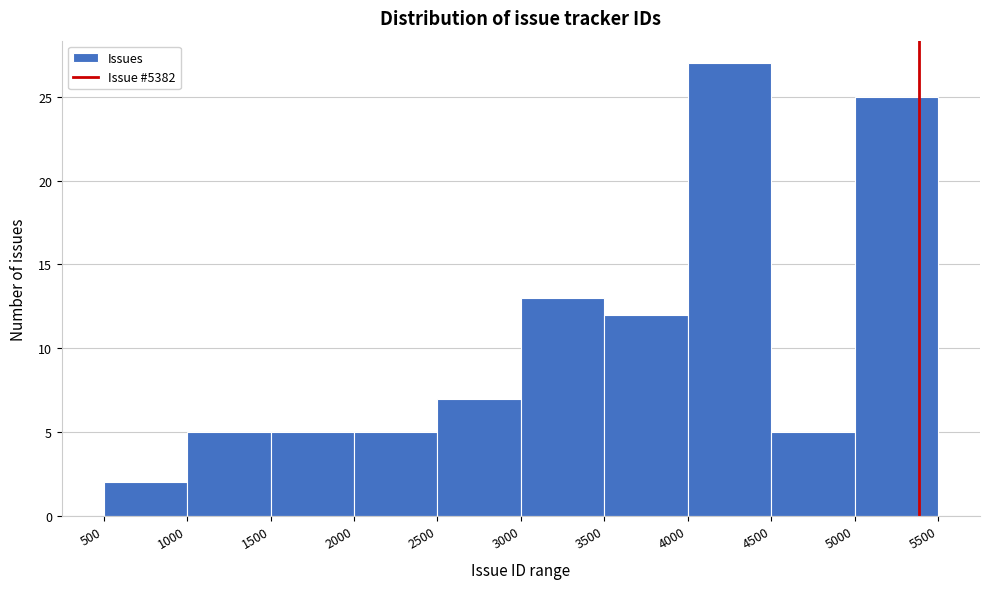

Reading left to right, transcribe this chart: for each bar, give the range it covers on the x-axis and its height. The values are not printed on the chart, so give them approximately, as read against the axis.

500 to 1000: 2
1000 to 1500: 5
1500 to 2000: 5
2000 to 2500: 5
2500 to 3000: 7
3000 to 3500: 13
3500 to 4000: 12
4000 to 4500: 27
4500 to 5000: 5
5000 to 5500: 25